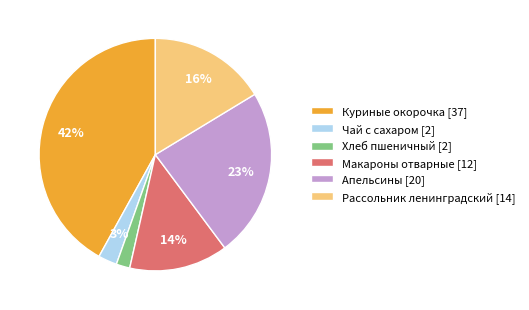

Which slice is the largest?

Куриные окорочка